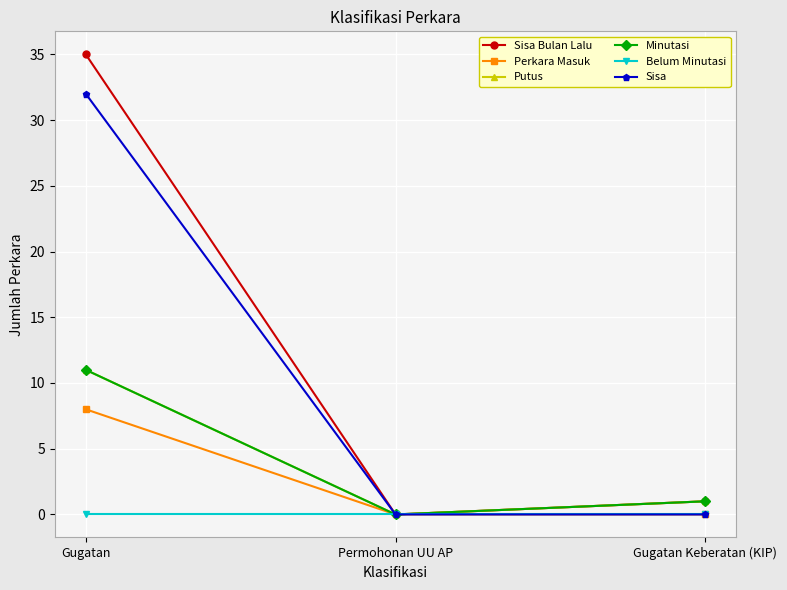

Between Gugatan and Gugatan Keberatan (KIP), which series saw the biggest shift?

Sisa Bulan Lalu